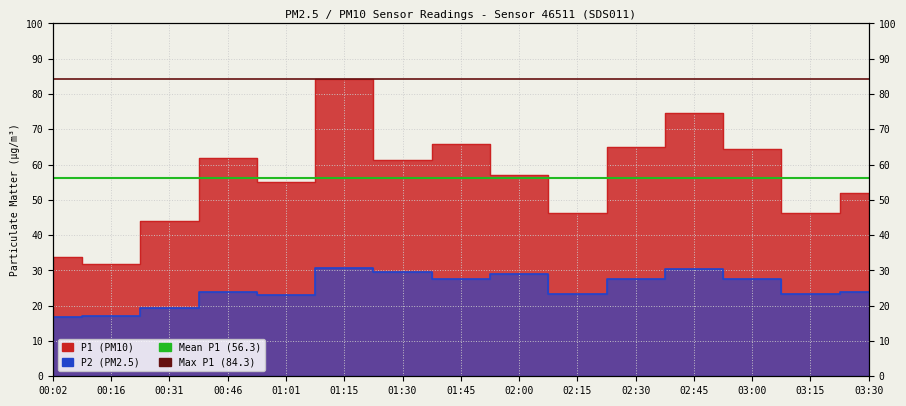

The Mean P1 (56.3) series shows 84.5 at 00:02. True or false?

False